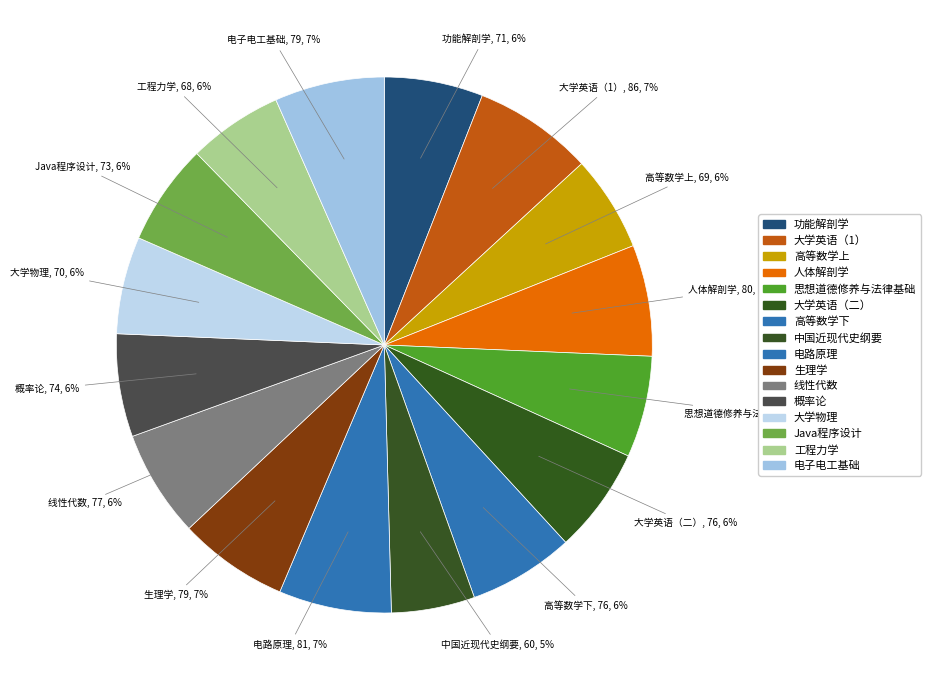

Is it true that 高等数学上 is 6% of the pie?

True